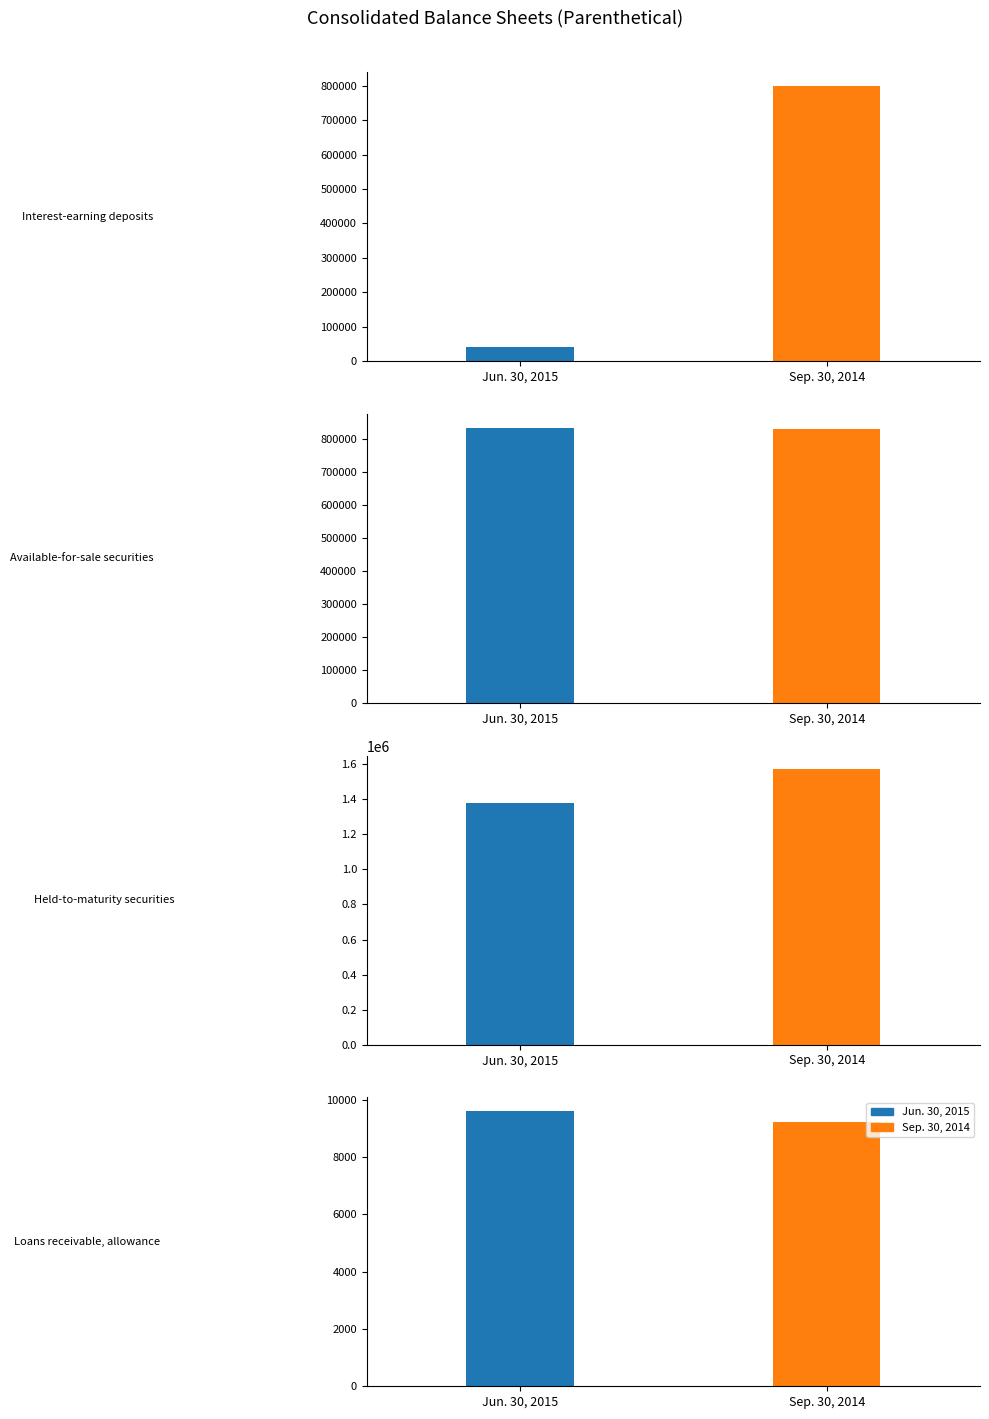

True or false: Jun. 30, 2015 has a value of 784073 at Held-to-maturity securities.

False